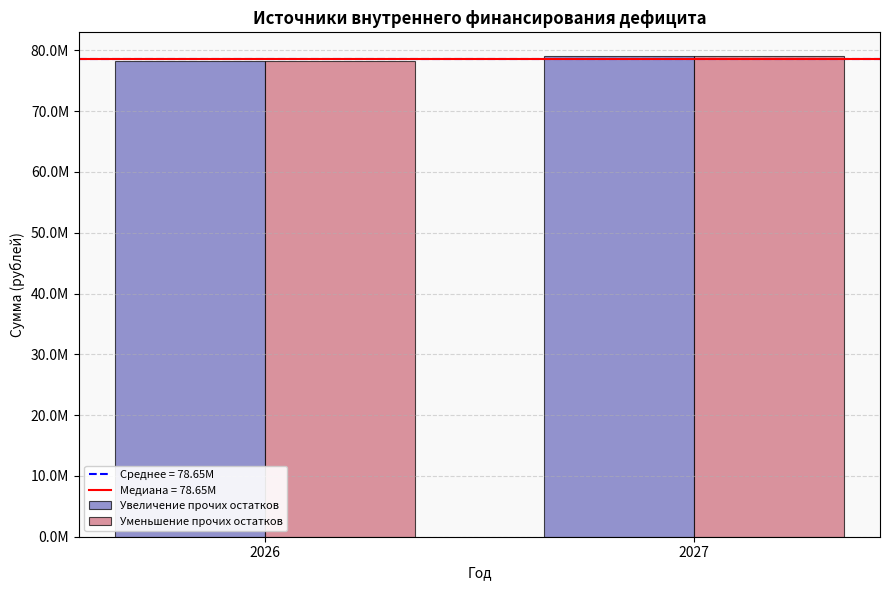

What is the total value across all series at 2027?

158046854.5